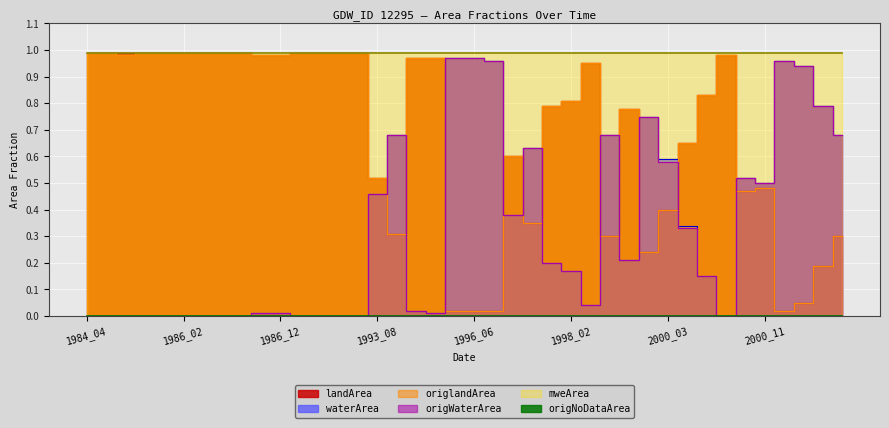

At which category is the sum across all series the highest?

1984_04